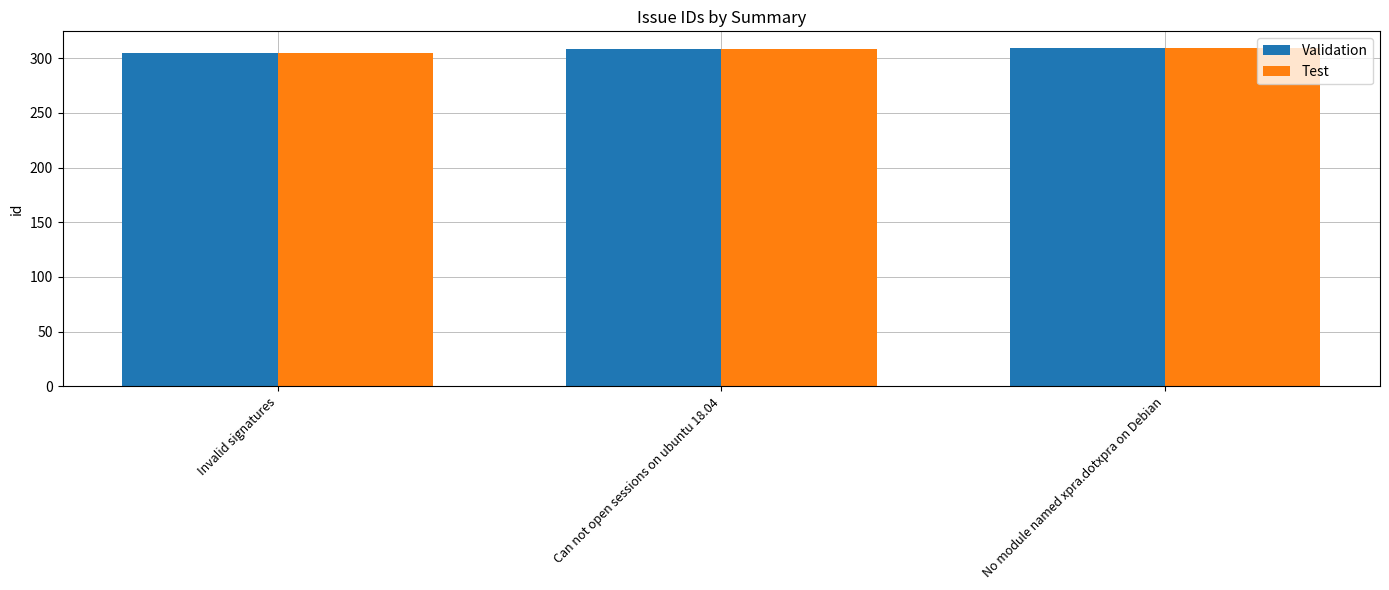

What is the label of the 2nd bar from the left?

Can not open sessions on ubuntu 18.04